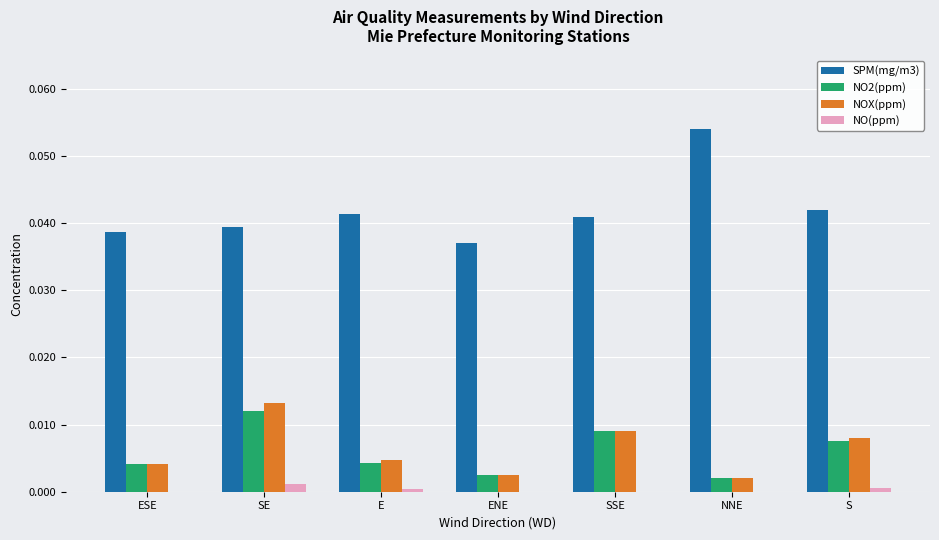

Which series has the largest total across all categories?

SPM(mg/m3)